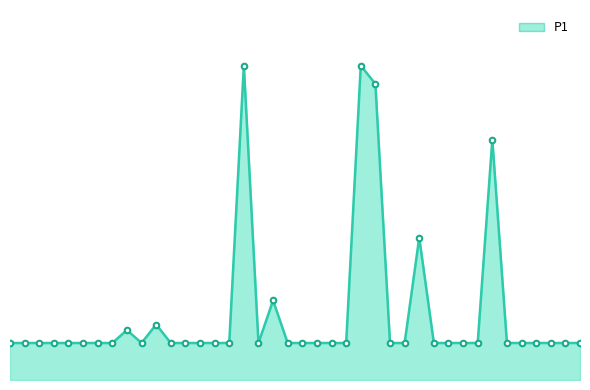

How many interior local peaks (higher than both neighbors) does the data have?

7